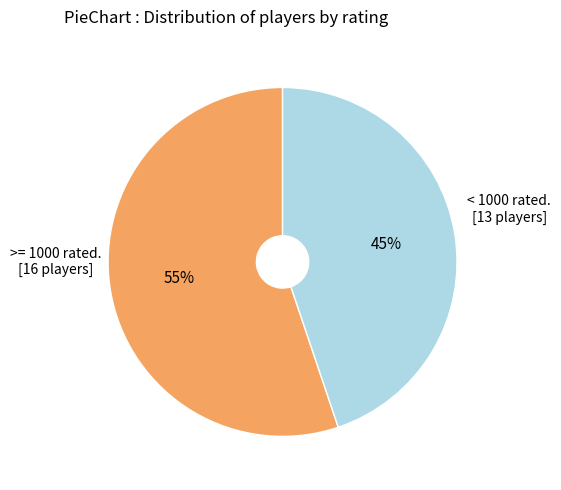

To the nearest percent, what is the average slice percentage?

50%